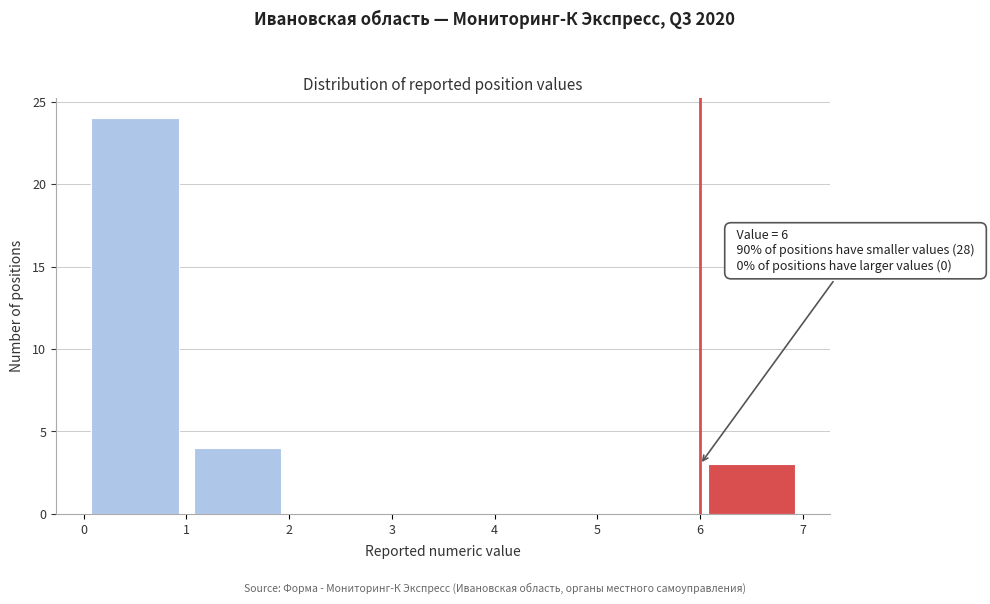

Over which range of the x-axis is the bar tallest?

0 to 1